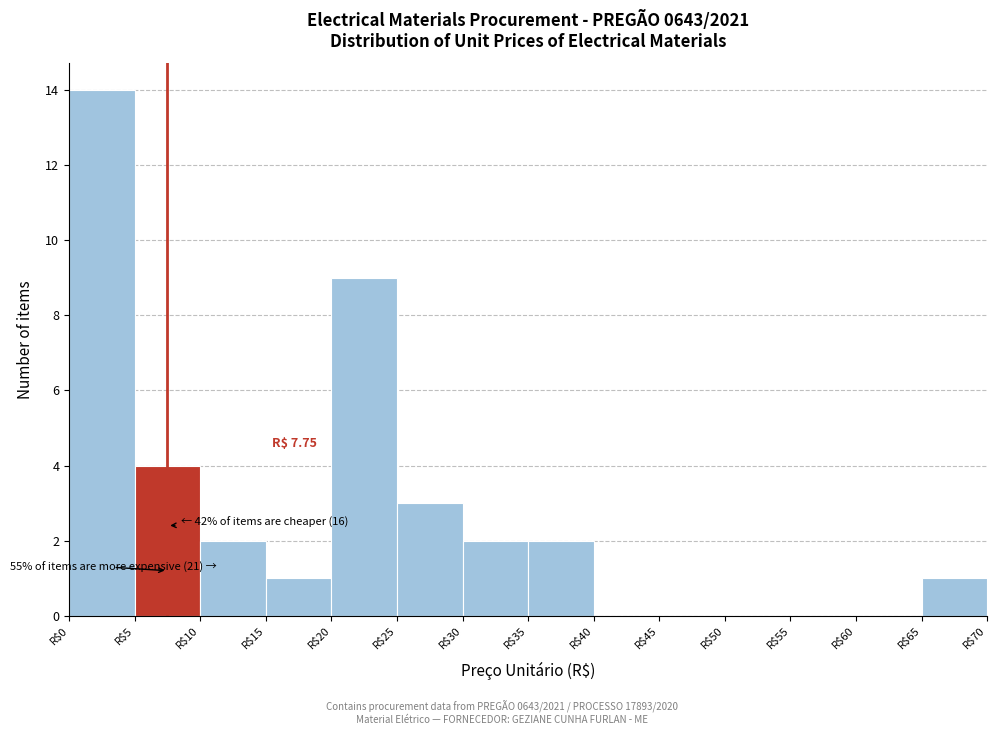

Over which range of the x-axis is the bar tallest?

0 to 5